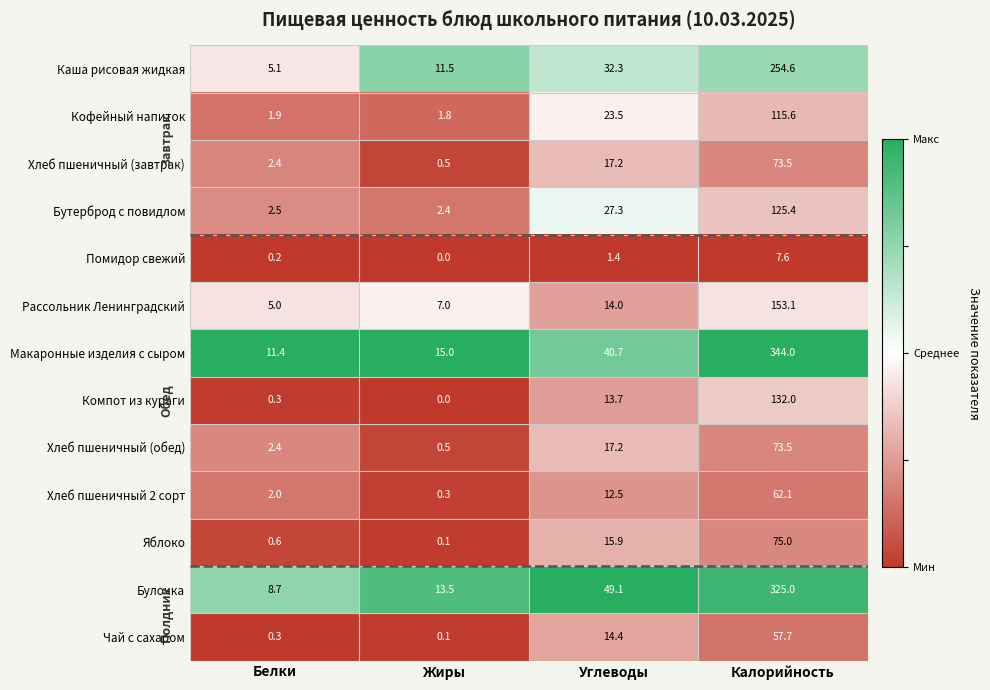

What is the difference between the highest and lowest values at Углеводы?

47.7